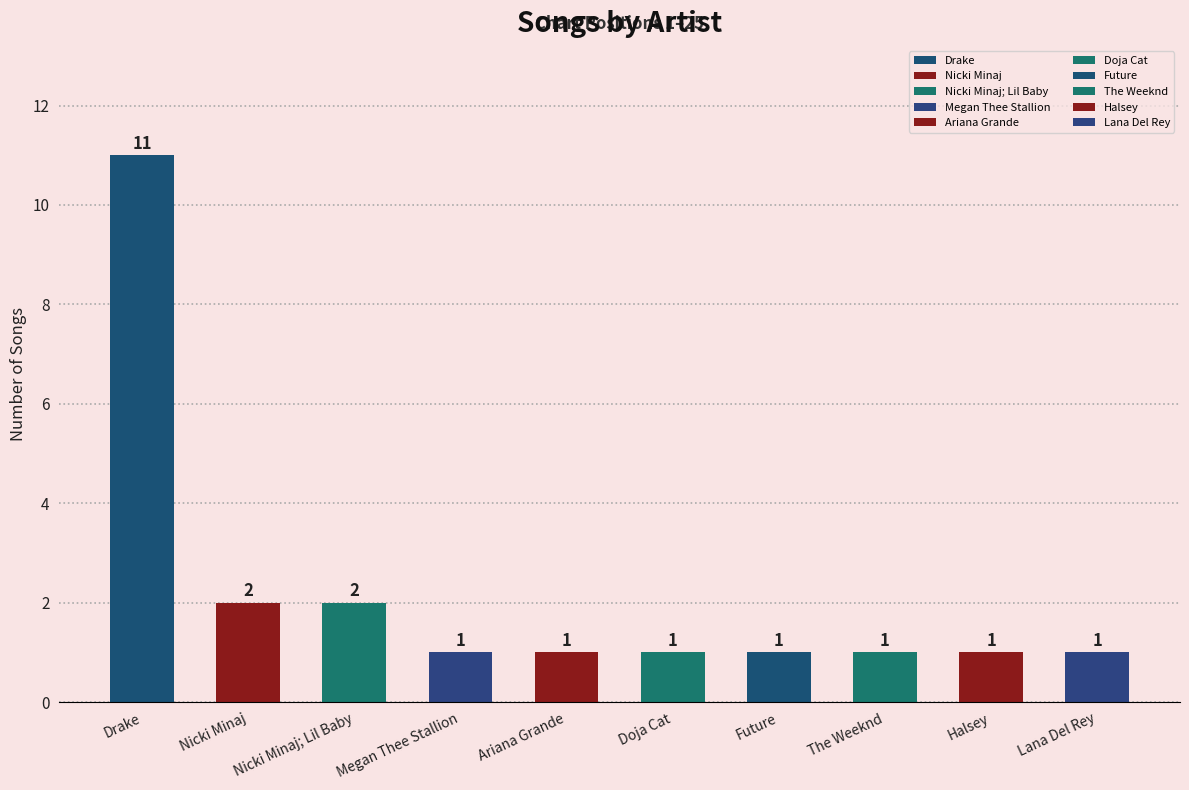

How many bars are there in total?

10